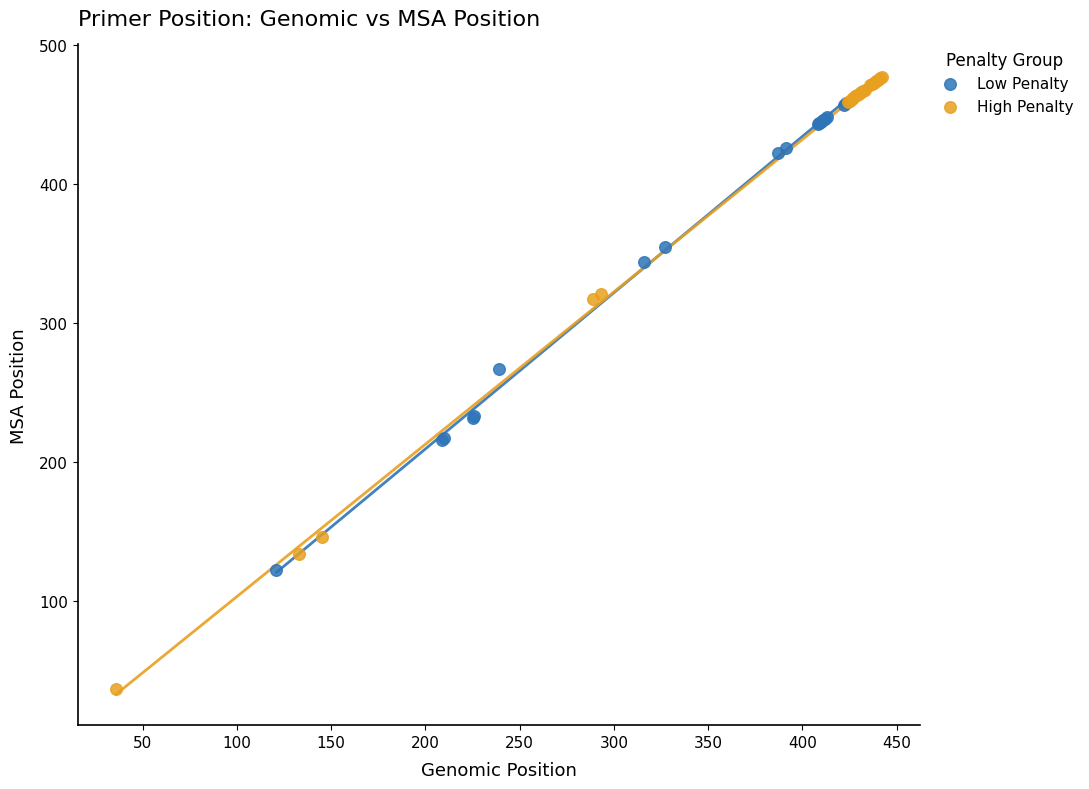

What are all the series names shown in the legend?

Low Penalty, High Penalty